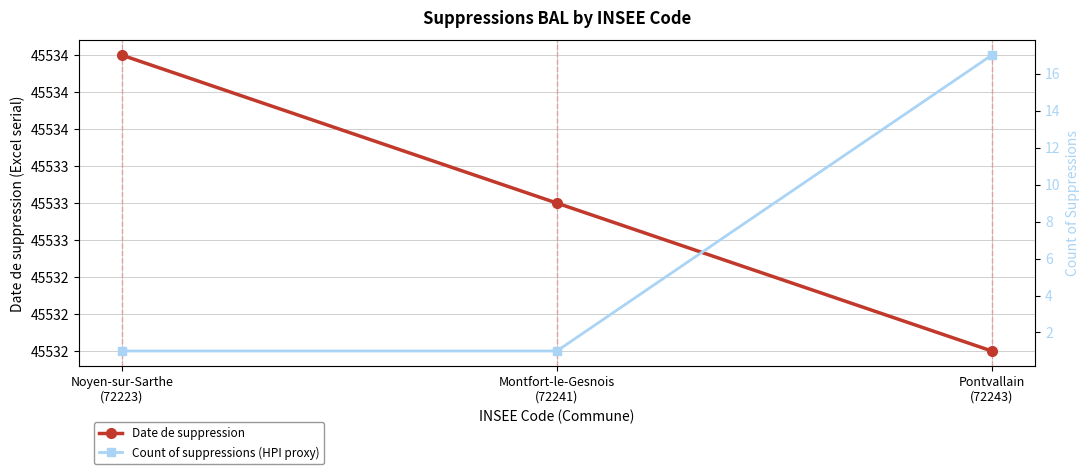

Which has a higher value, Pontvallain
(72243) or Noyen-sur-Sarthe
(72223)?

Noyen-sur-Sarthe
(72223)